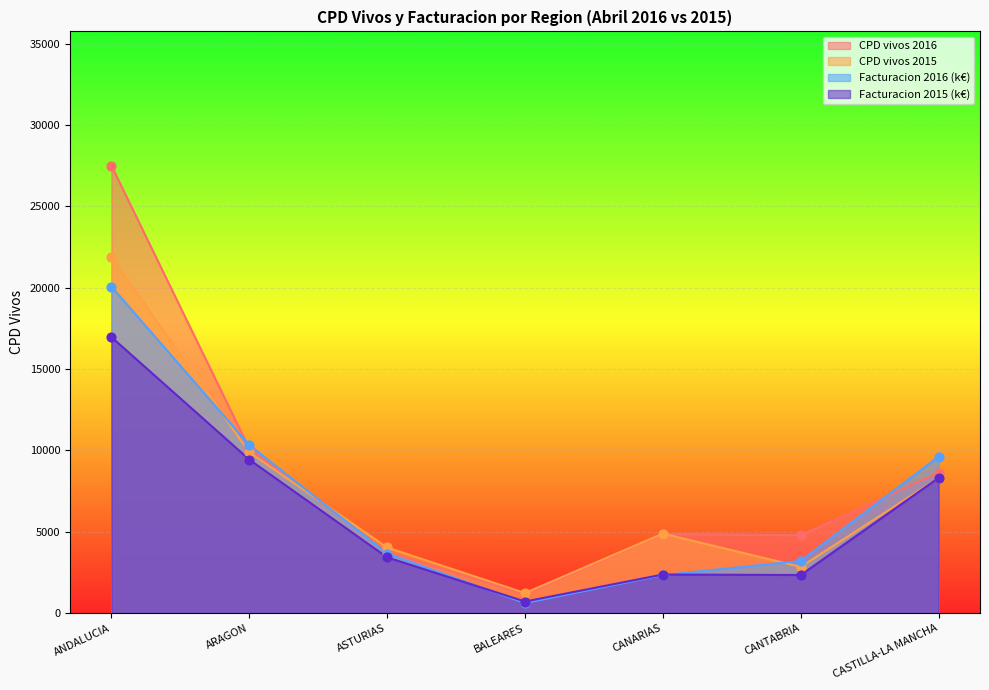

Which series contains the highest Y value?

CPD vivos 2016